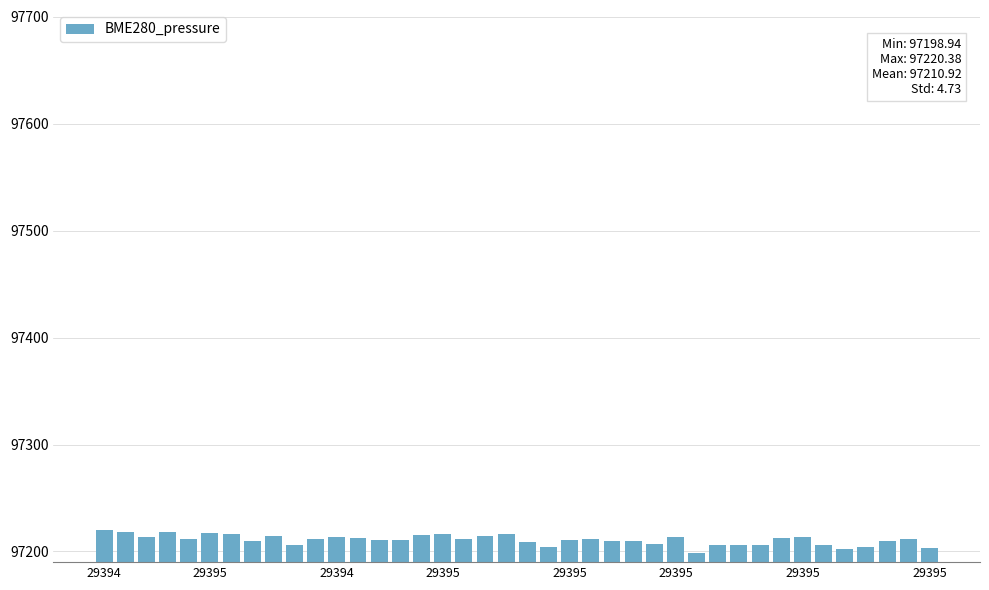

What is the value of the 22nd bar from the left?

97204.6